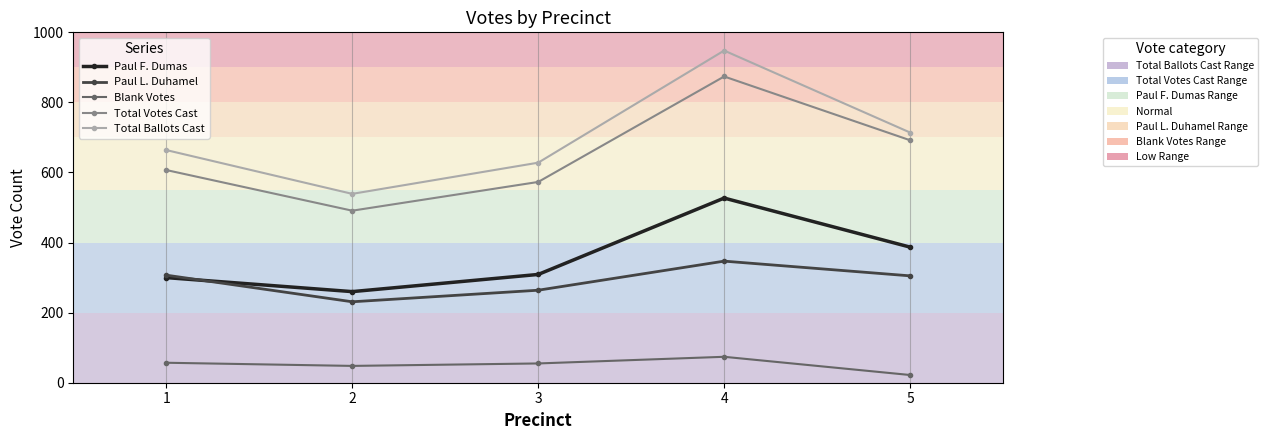

What is the difference between the highest and lowest values at 3?

573